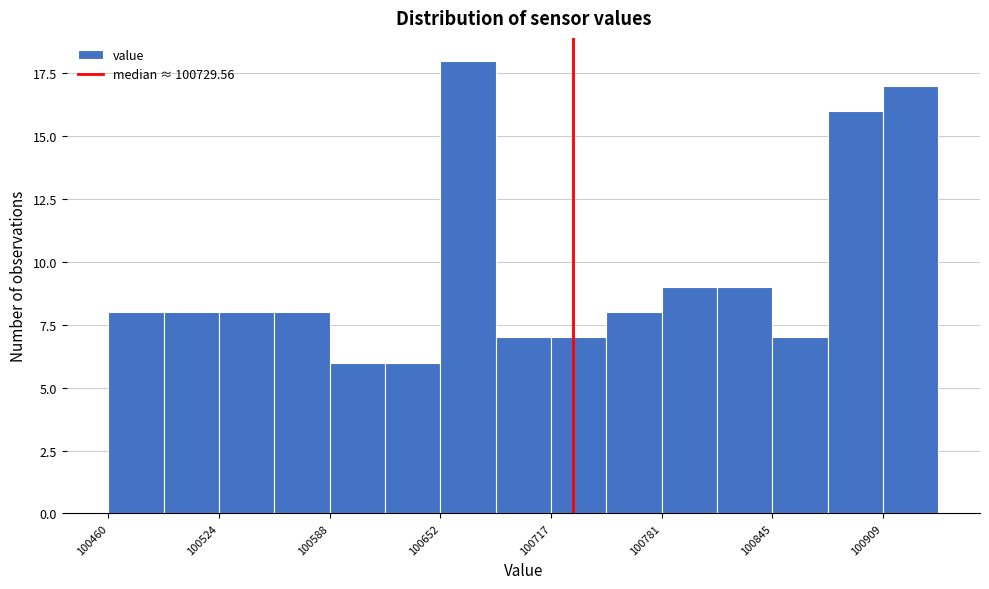

Around what value on the x-axis is the tallest bar? Give the approximate position of its centre, as read against the axis.

100670